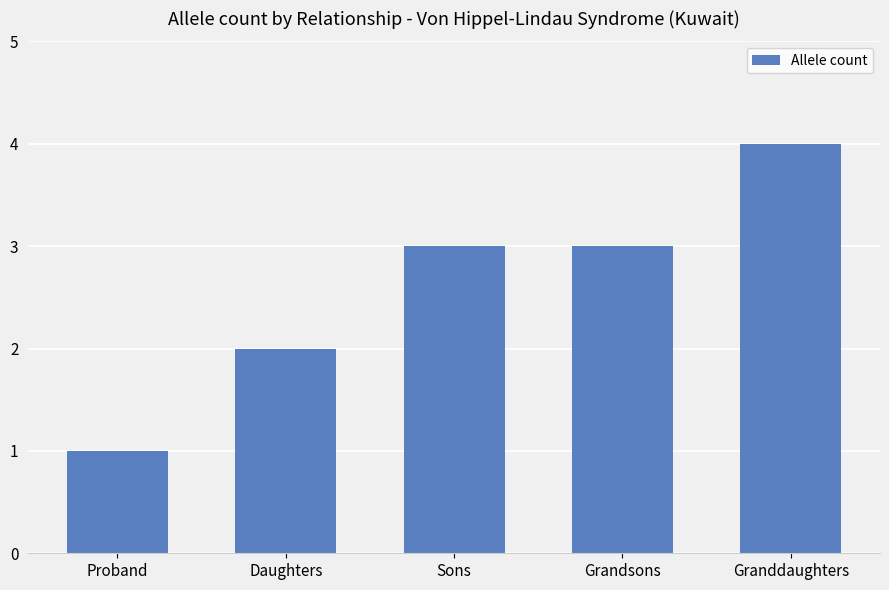

What is the greatest value displayed?

4